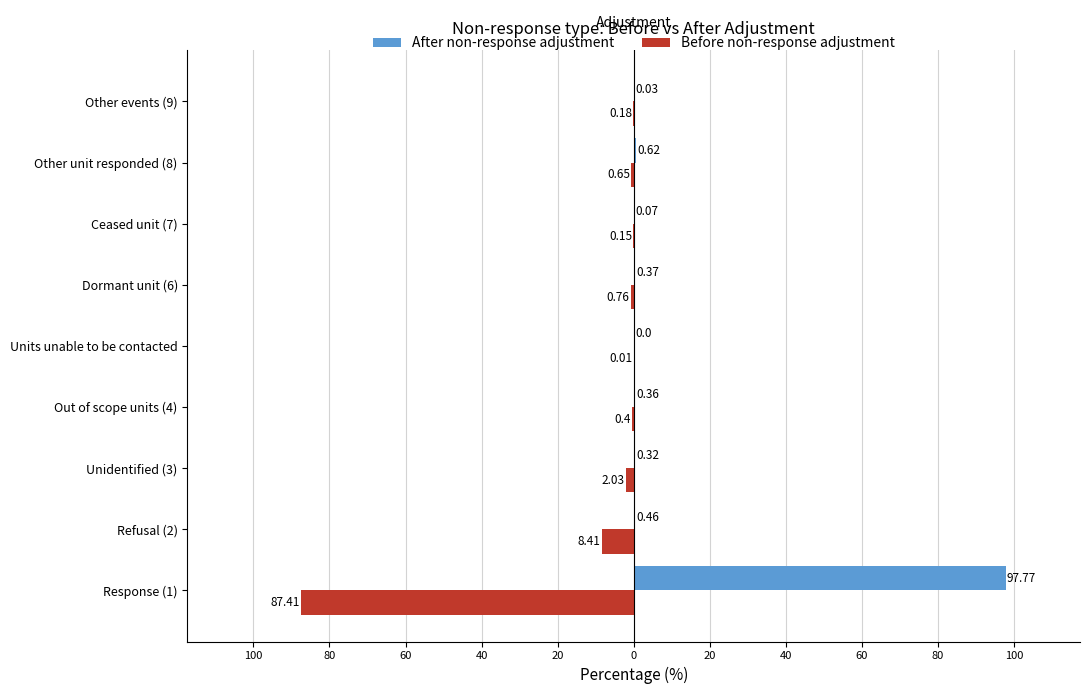

Which series has the widest spread of values?

After non-response adjustment